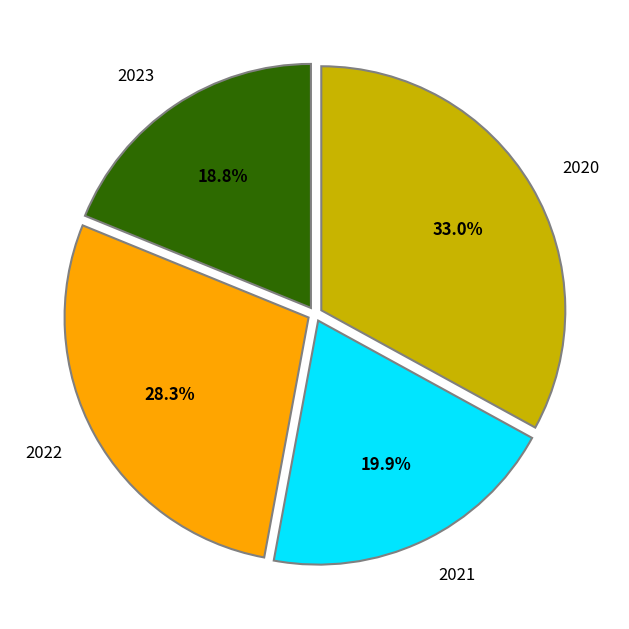

Count the number of slices in the pie.

4